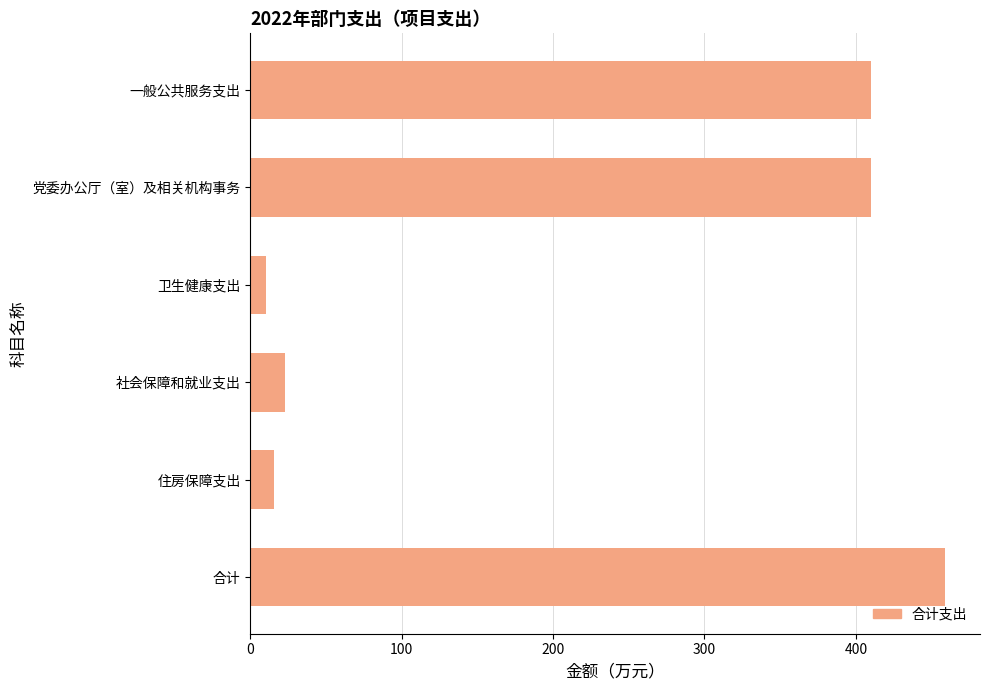

The value at 合计 is 638.2. True or false?

False